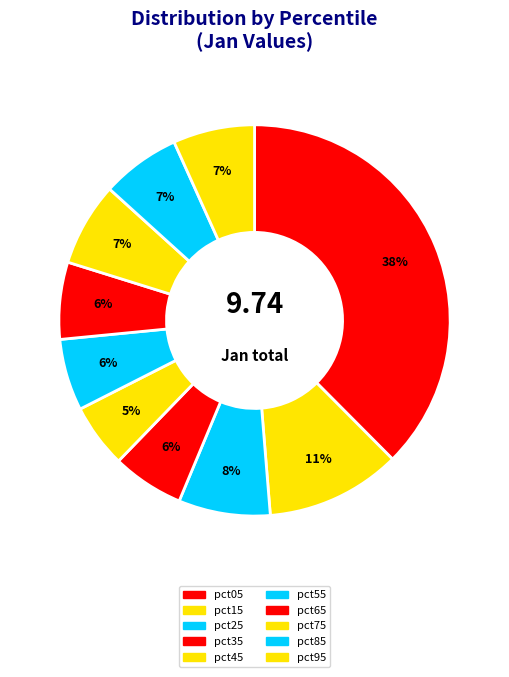

Is pct65 the majority of the pie?

No